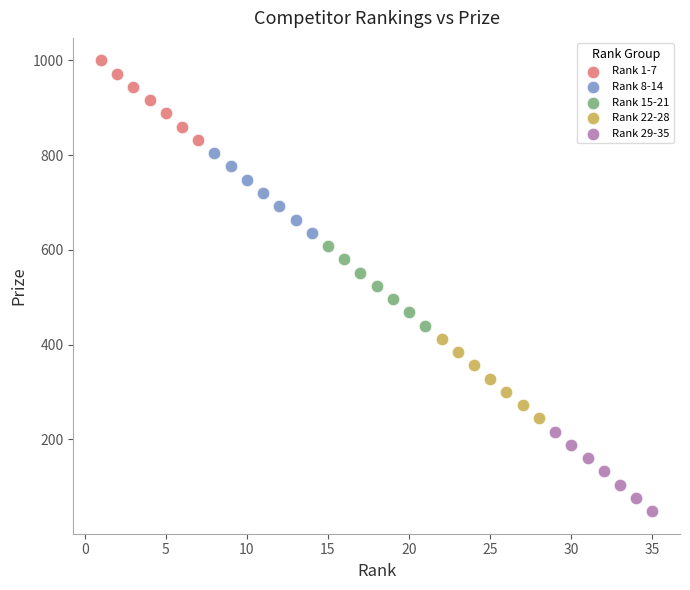

Which series reaches the maximum Y coordinate?

Rank 1-7